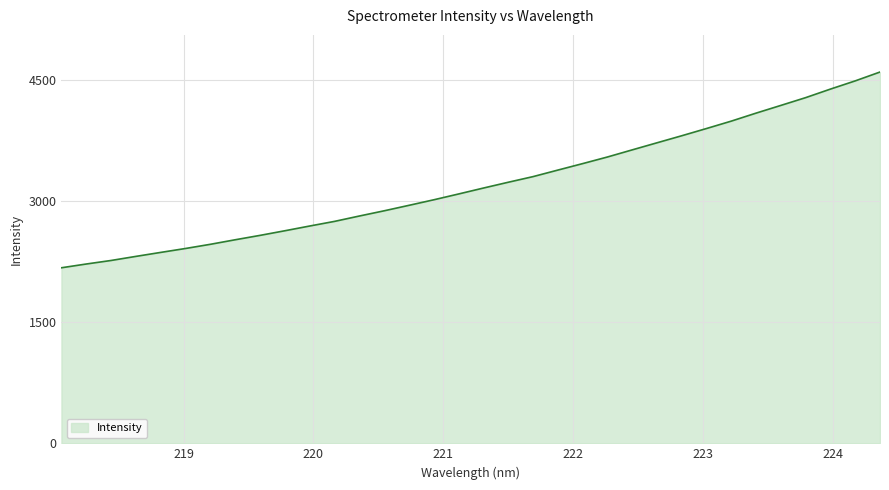

What is the average value?

3213.2